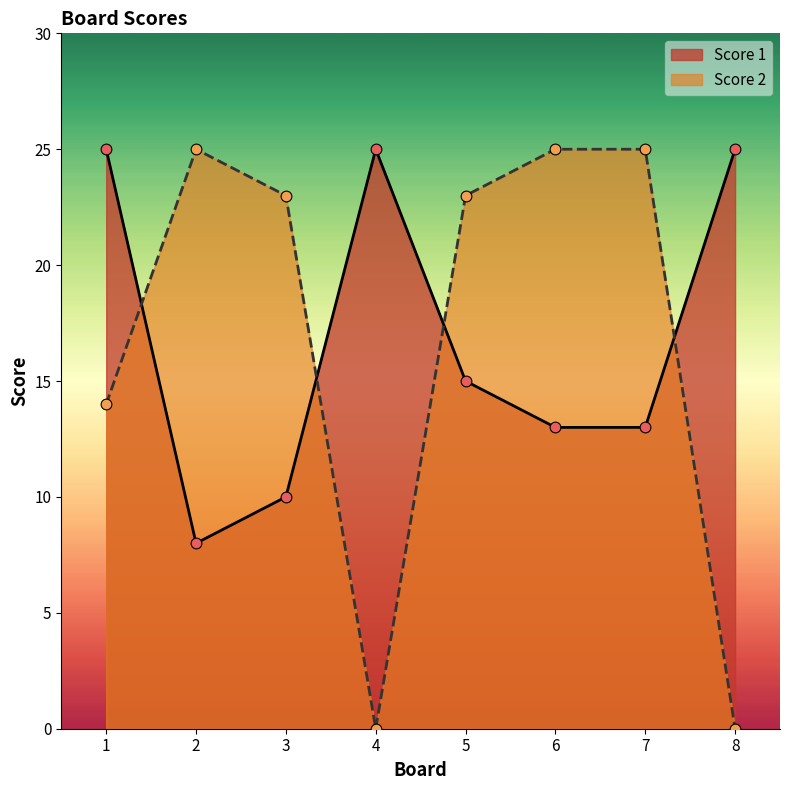

At which category is the sum across all series the highest?

1